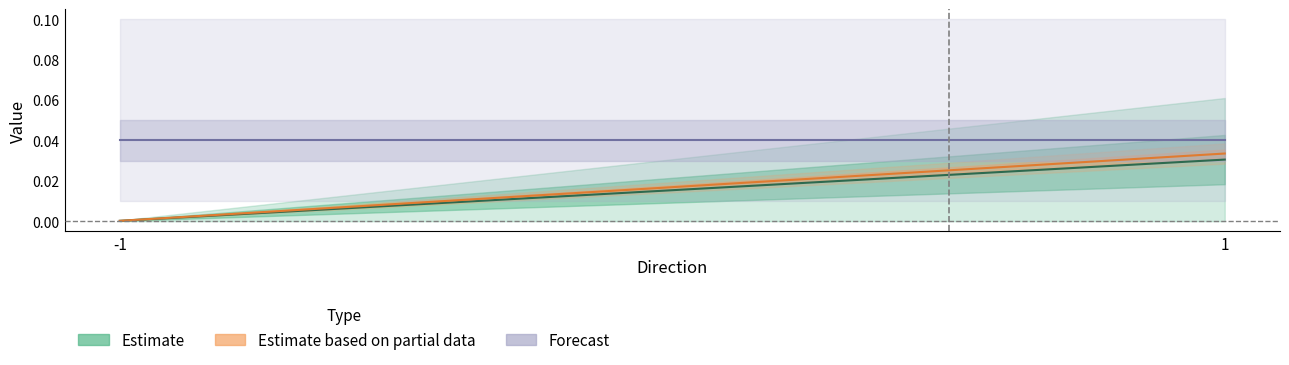

At which label is Estimate based on partial data closest to 0?

-1